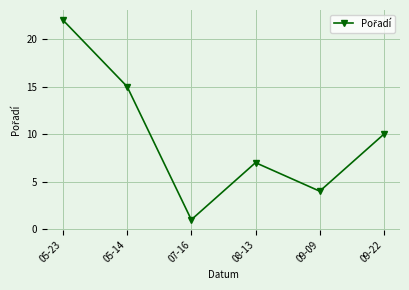

Is it true that the value at 08-13 is 11?

False